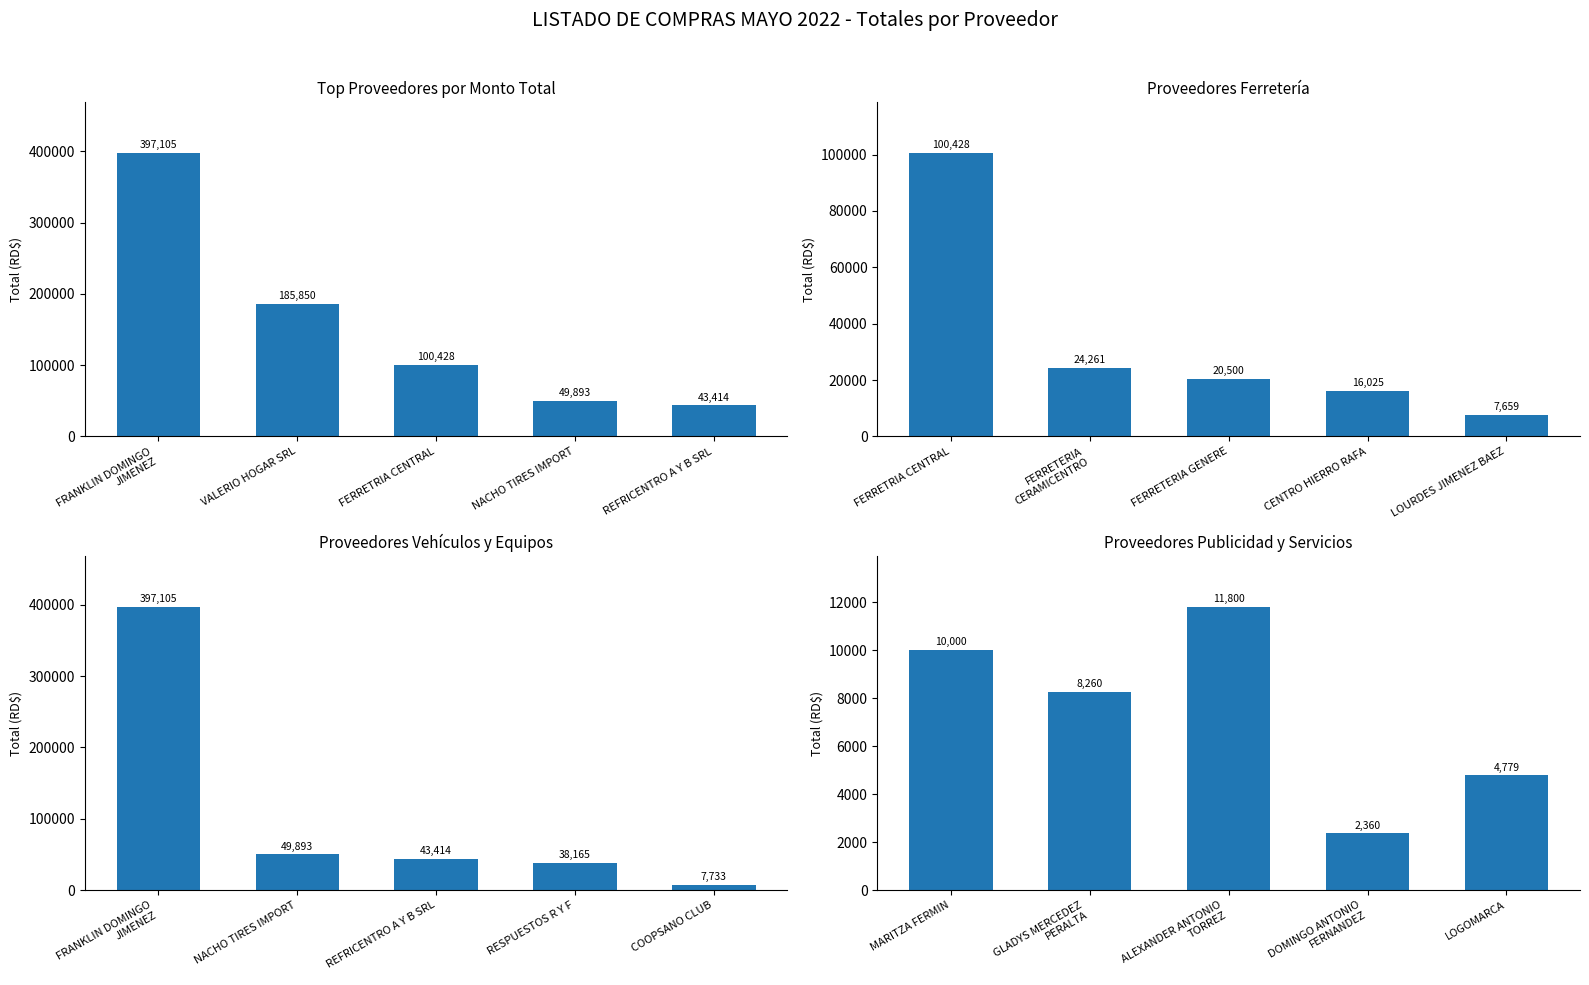

Rank the series by their average value, from highest to lowest.

Top Proveedores por Monto Total, Proveedores Vehículos y Equipos, Proveedores Ferretería, Proveedores Publicidad y Servicios